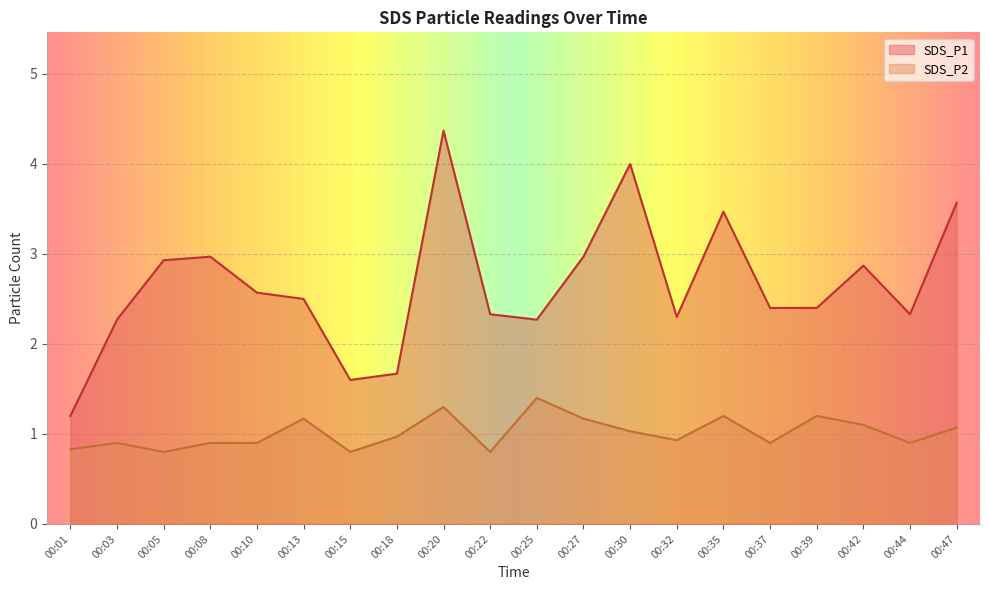

What is the value of the SDS_P2 point at the 3rd from the left?

0.8